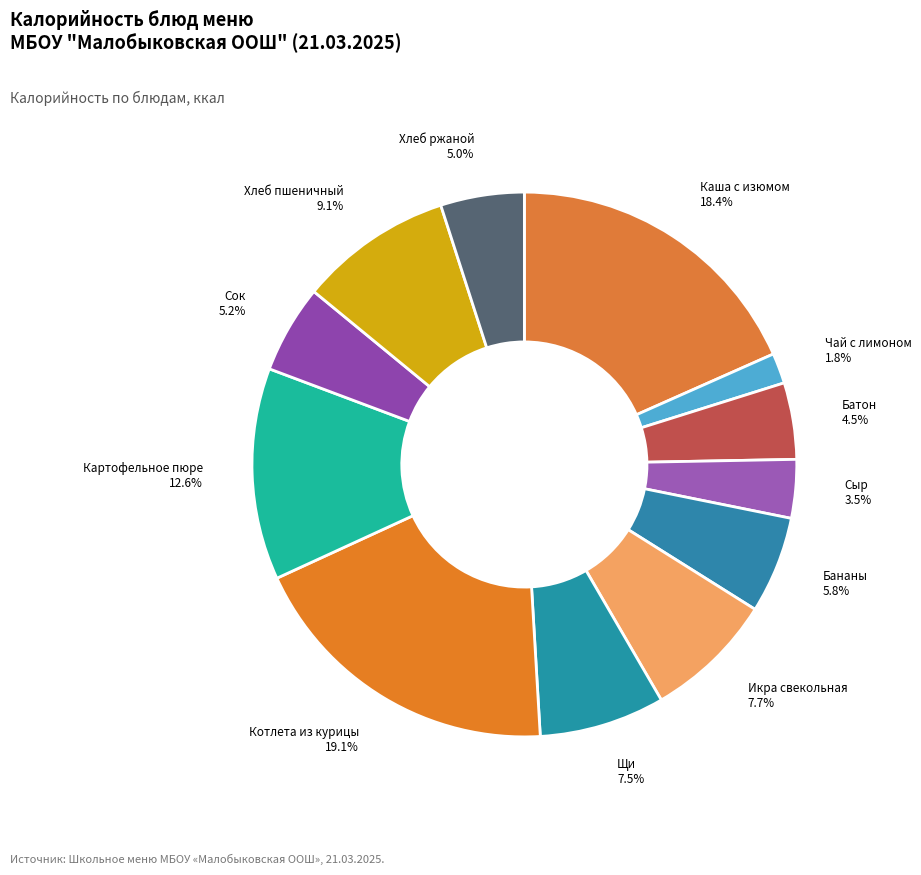

How many segments does this pie chart have?

12